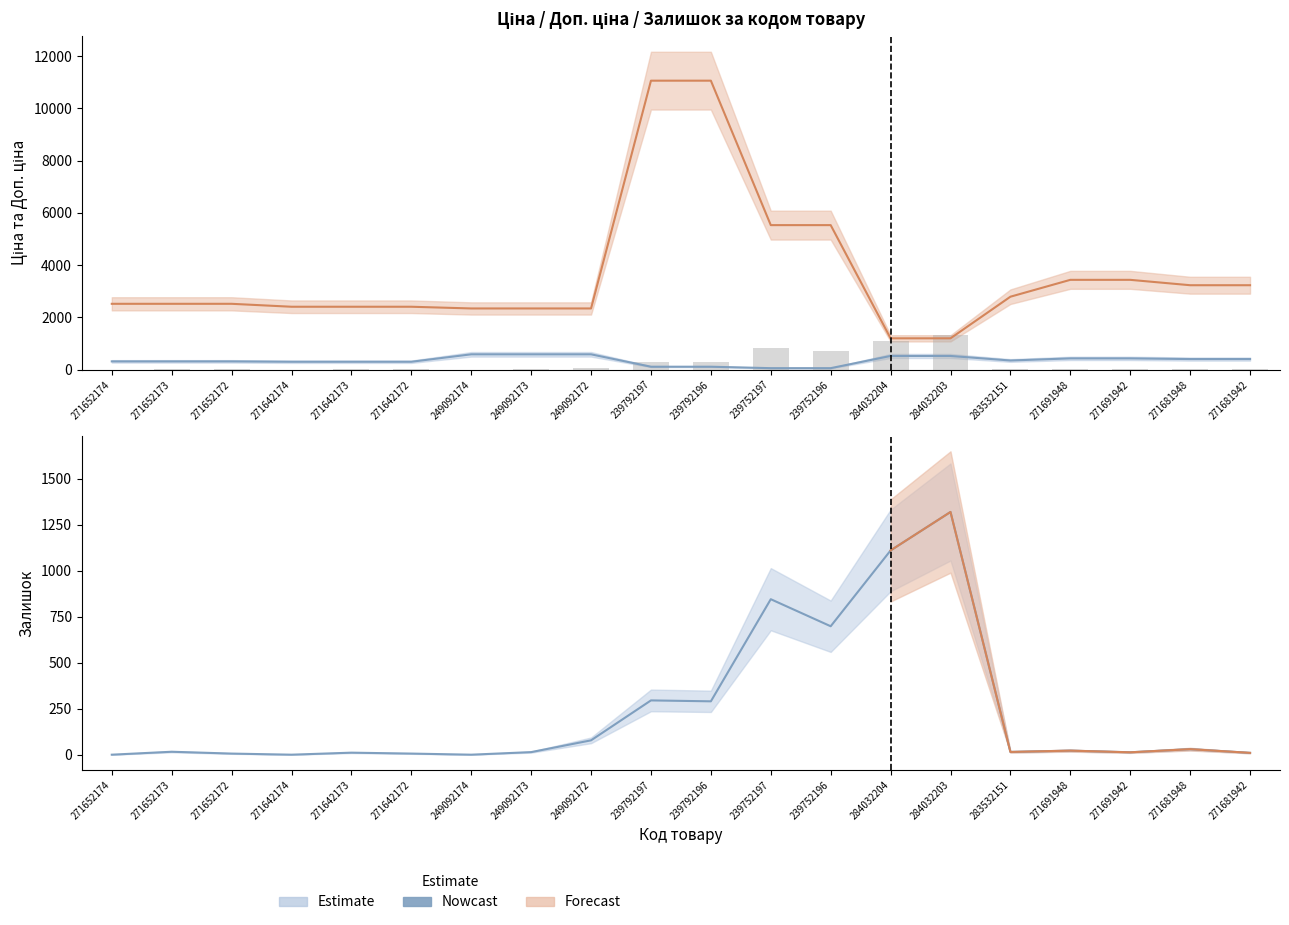

The value of Залишок at 284032204 is 1740.6. True or false?

False